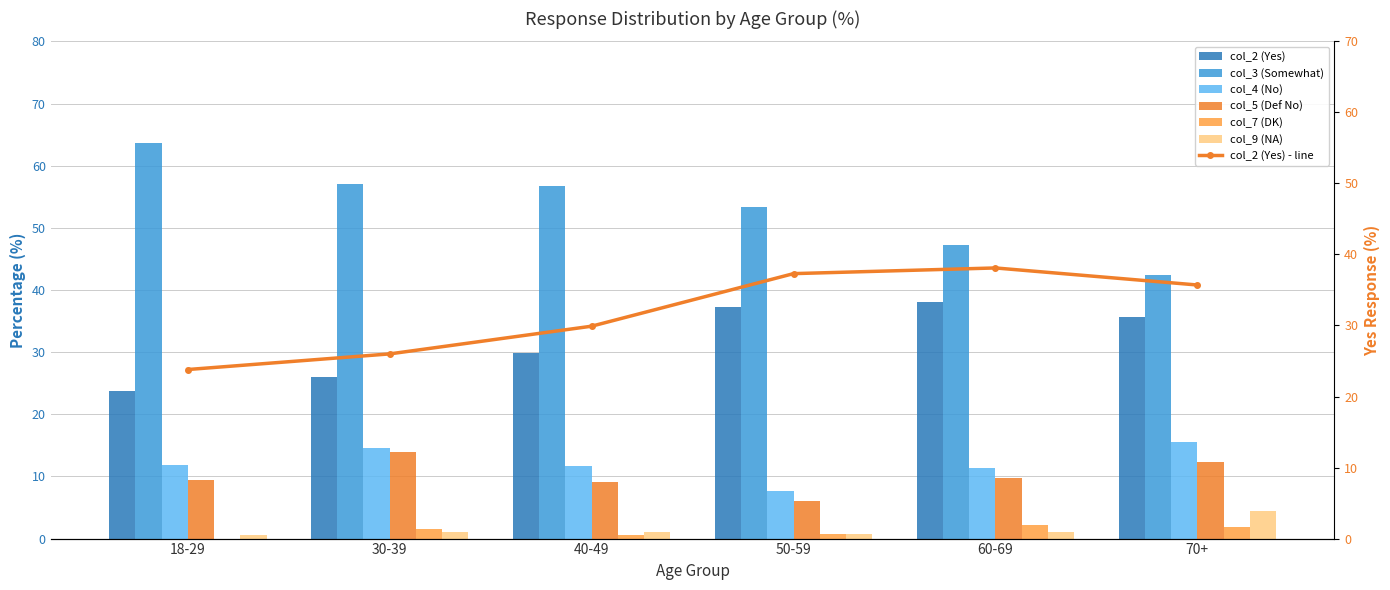

What is the average value of the col_7 (DK) series?

1.2